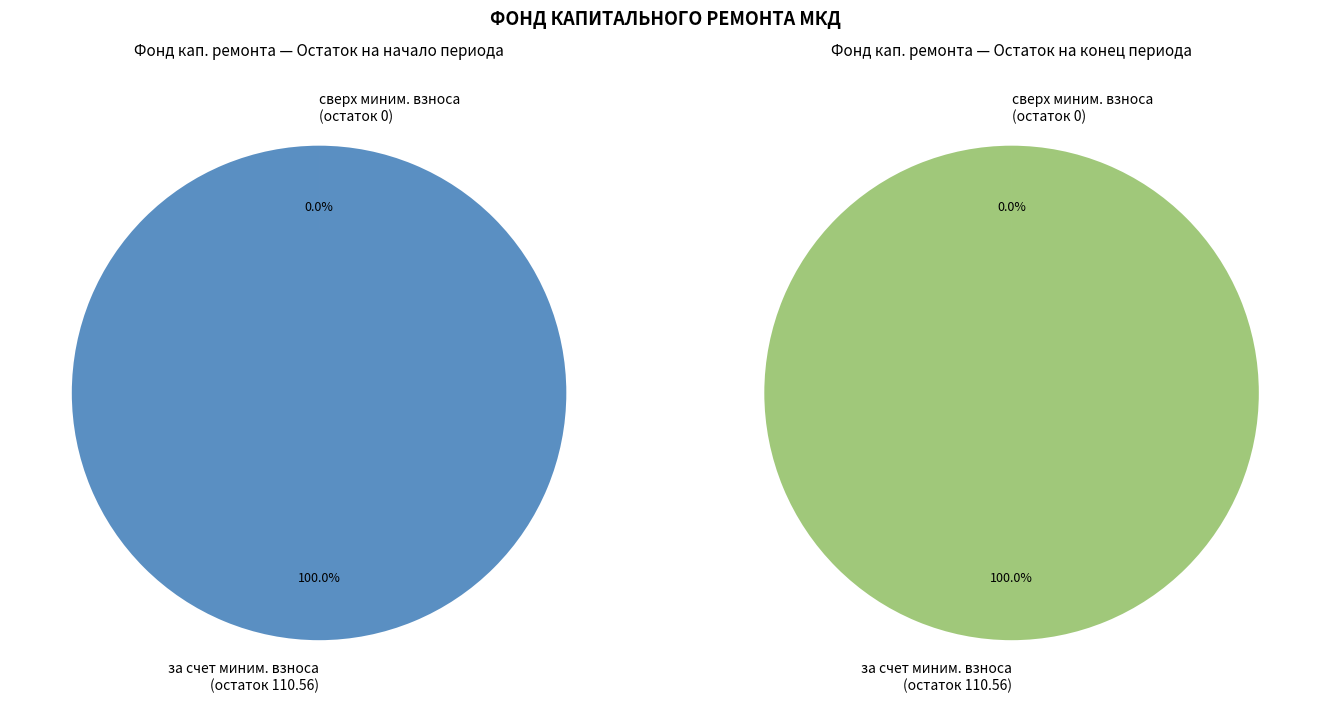

What is the largest slice in the pie chart?

за счет минимального взноса